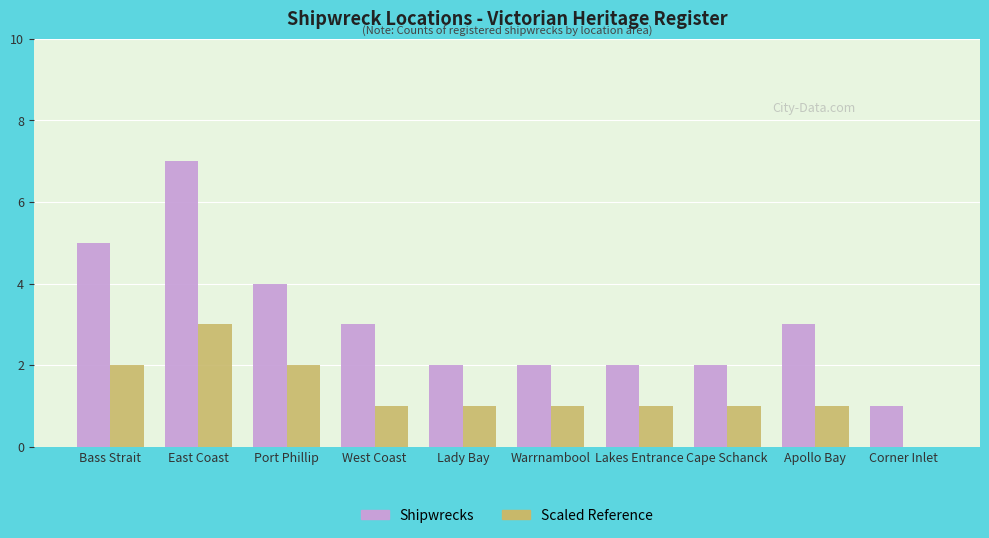

The value of Scaled Reference at Lakes Entrance is 0. True or false?

False